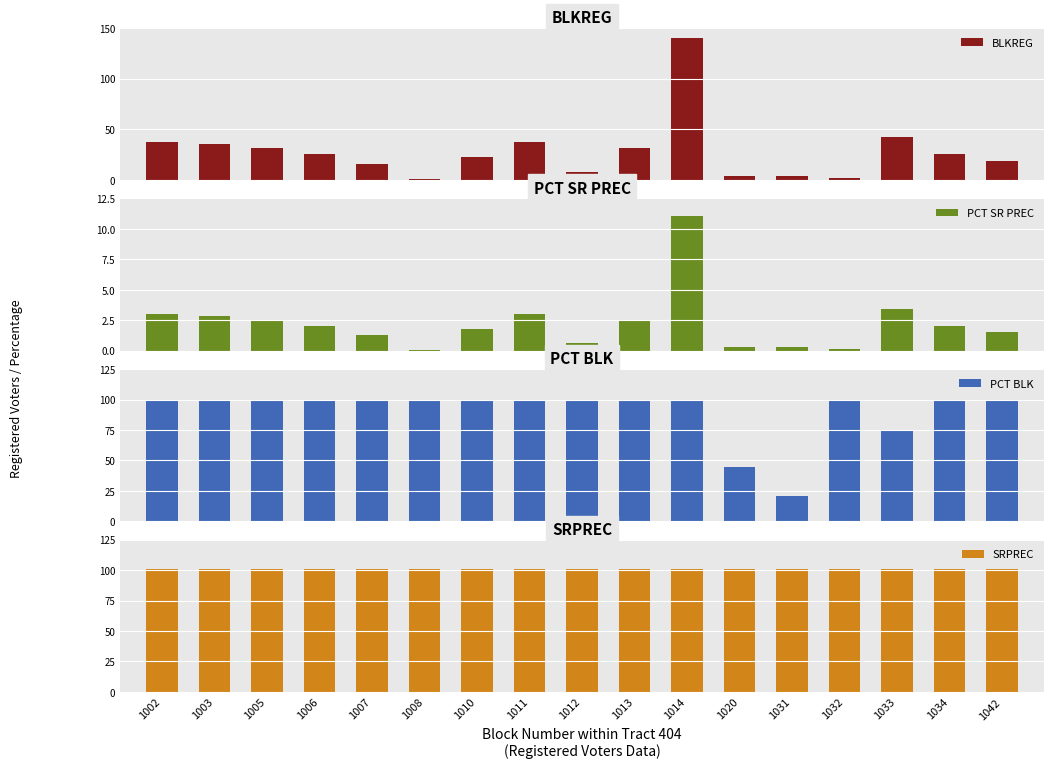

At which label does BLKREG first exceed 26?

1002